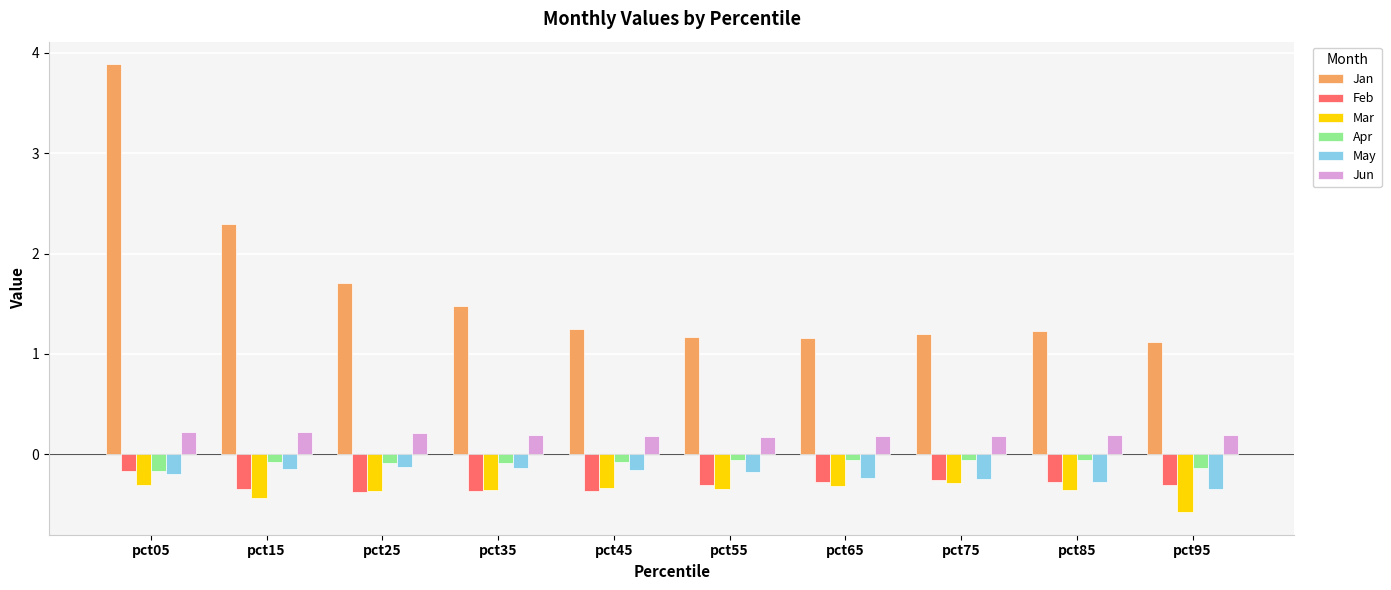

How many Jun values are between 0 and 1?

10